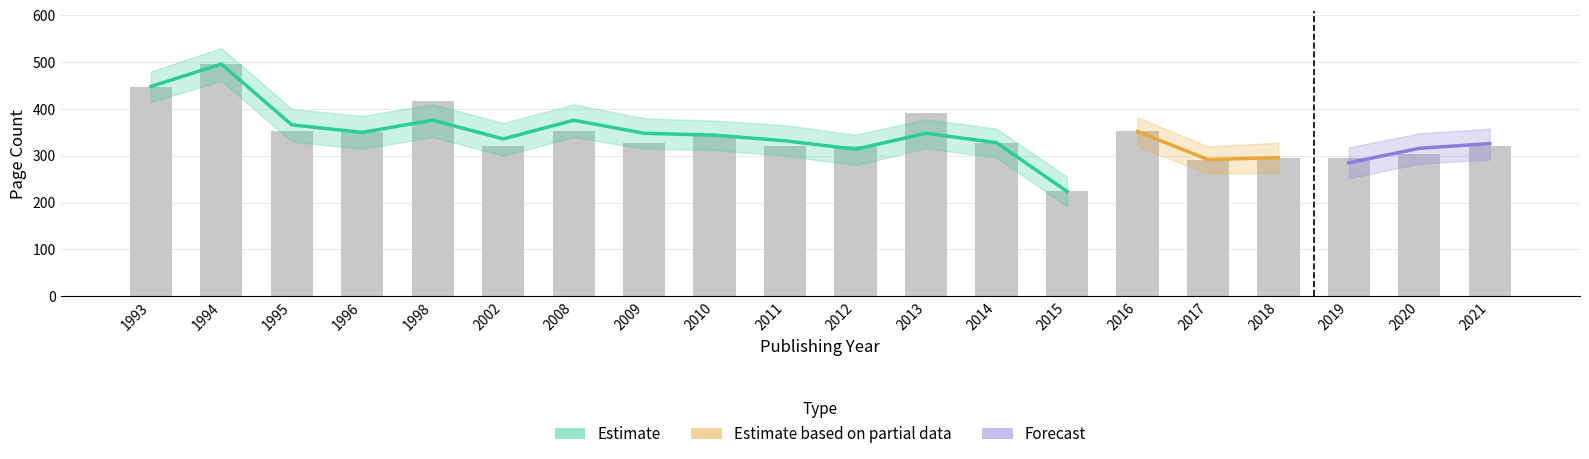

Where is pageCount_lower nearest to the value 326?

1995